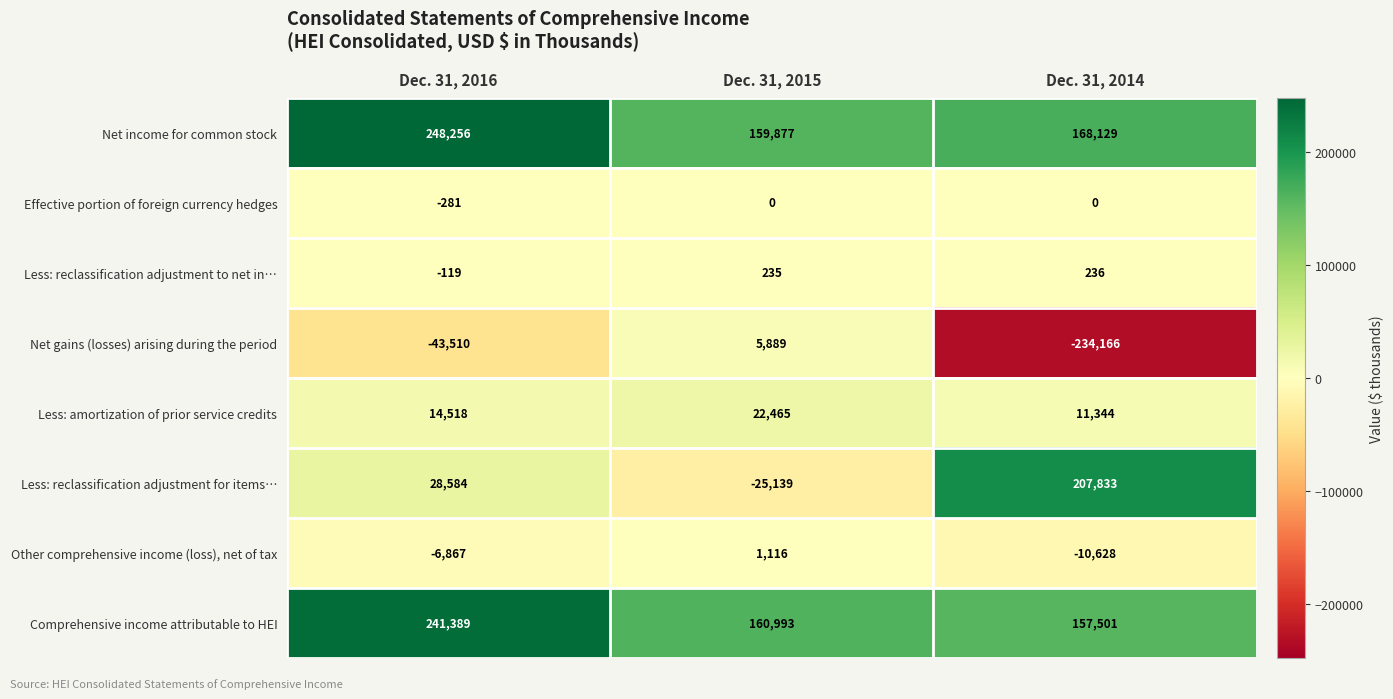

How many distinct data groups are displayed?

8